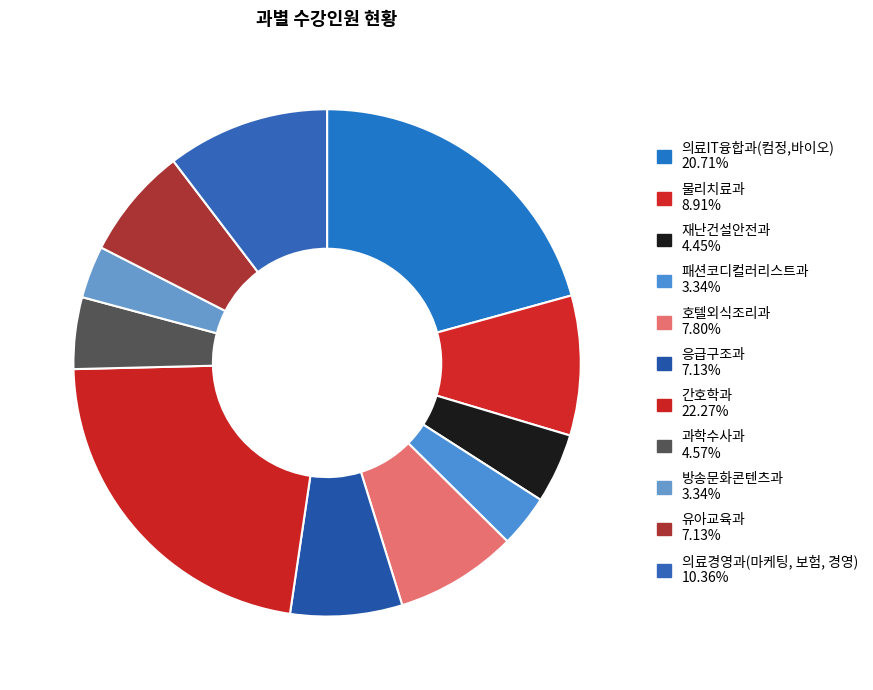

Is it true that 의료경영과(마케팅, 보험, 경영) is 1% of the pie?

False